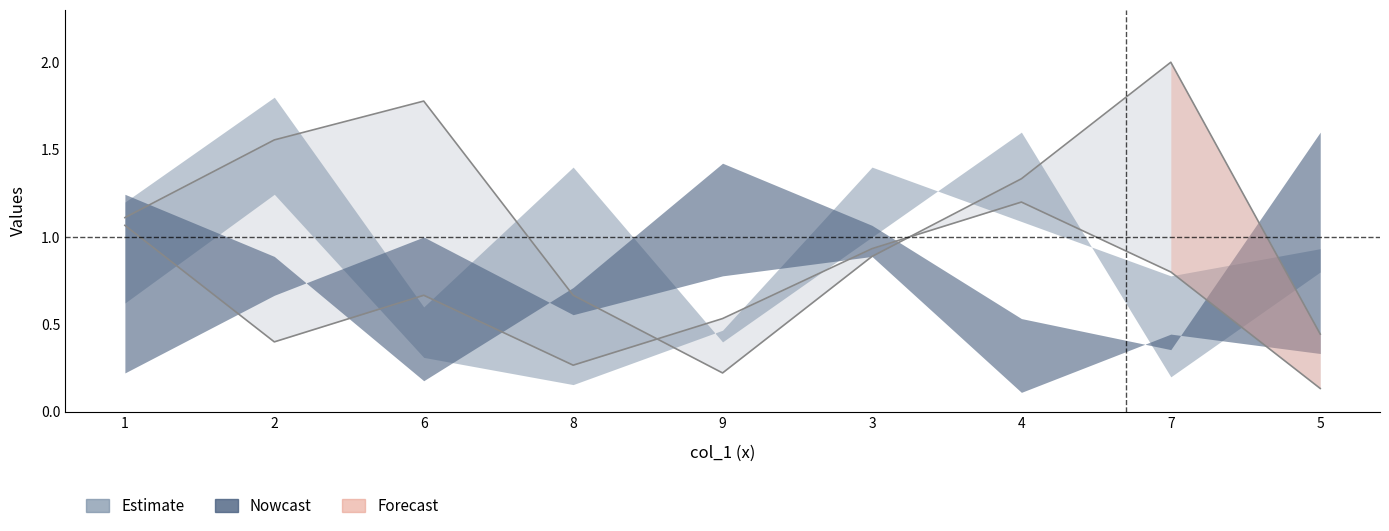

The col_8 series shows 0.5 at 4. True or false?

False